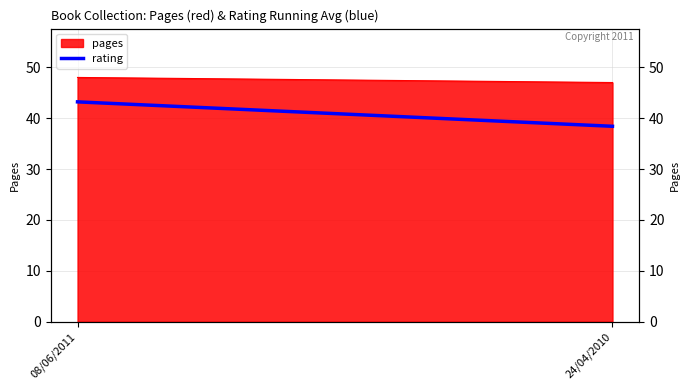

List the labels in order of value, smallest first.

24/04/2010, 08/06/2011